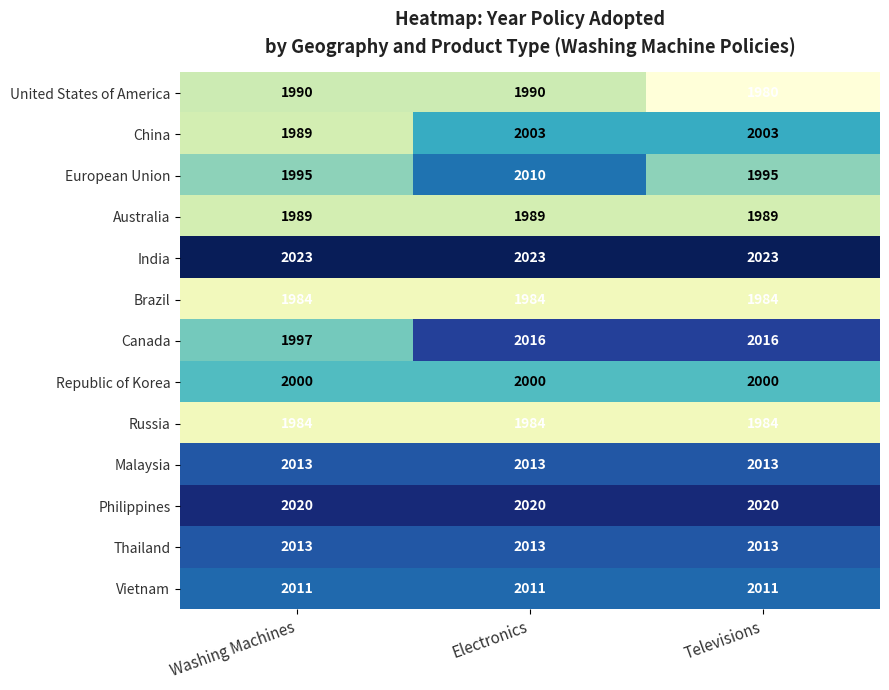

What is the minimum value for Malaysia?

2013